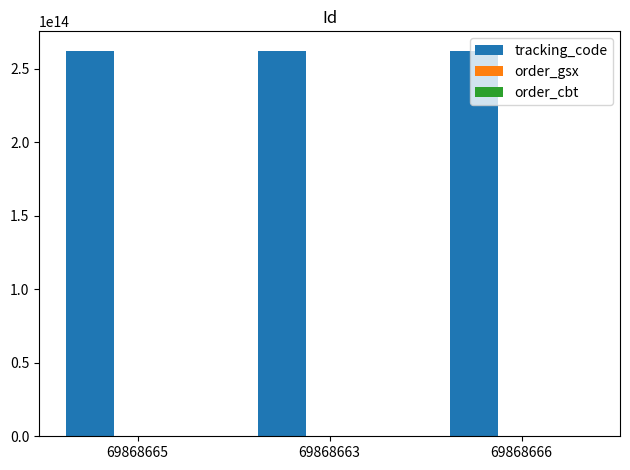

Which series has the largest total across all categories?

tracking_code